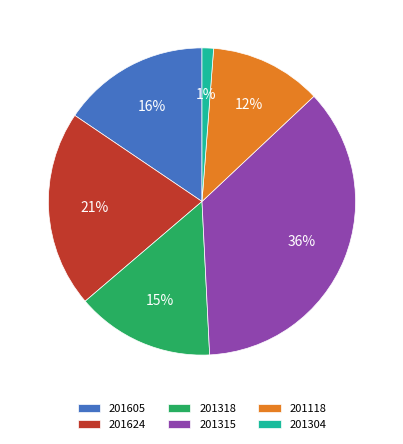

Count the number of slices in the pie.

6